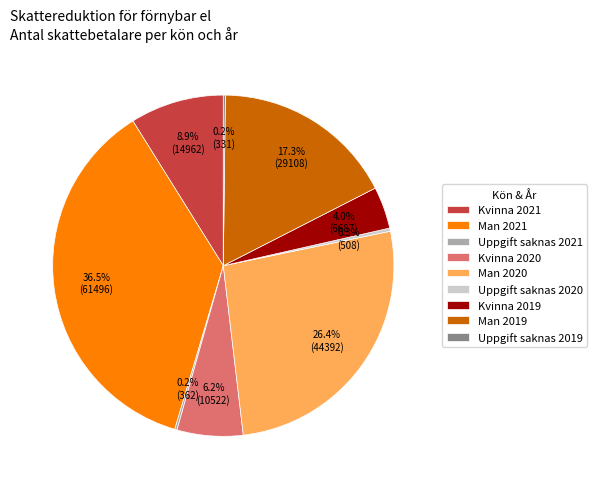

Combined, do Kvinna 2019 and Man 2020 account for over 50%?

No